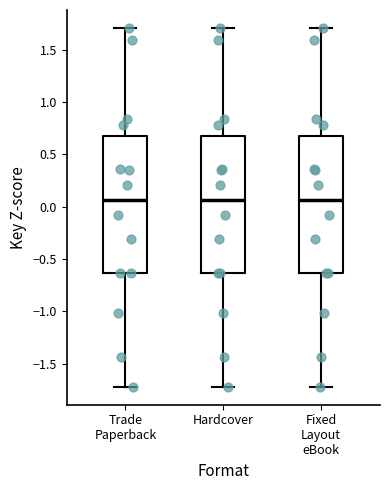

Reading left to right, read every box against the y-axis: the position of its median line, the range the box covers, and the ends of its whiskers. The values are not printed on the chart, so give them approximately, as read against the axis.

Trade Paperback: median 0.05, box -0.65 to 0.65, whiskers -1.70 to 1.70
Hardcover: median 0.05, box -0.65 to 0.65, whiskers -1.70 to 1.70
Fixed Layout eBook: median 0.05, box -0.65 to 0.65, whiskers -1.70 to 1.70